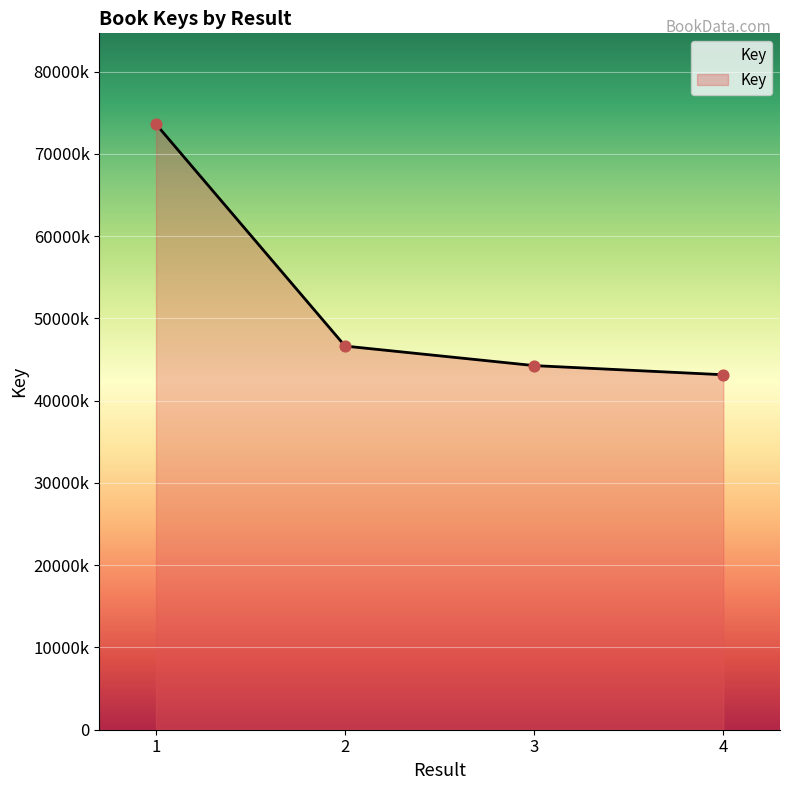

What is the change in value from 2 to 3?

-2374333